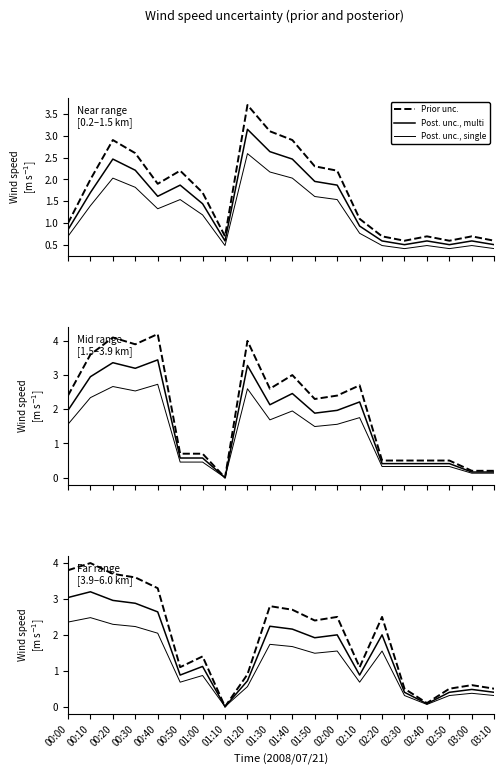

Where does the Post. unc., single series first go above 1?

00:00